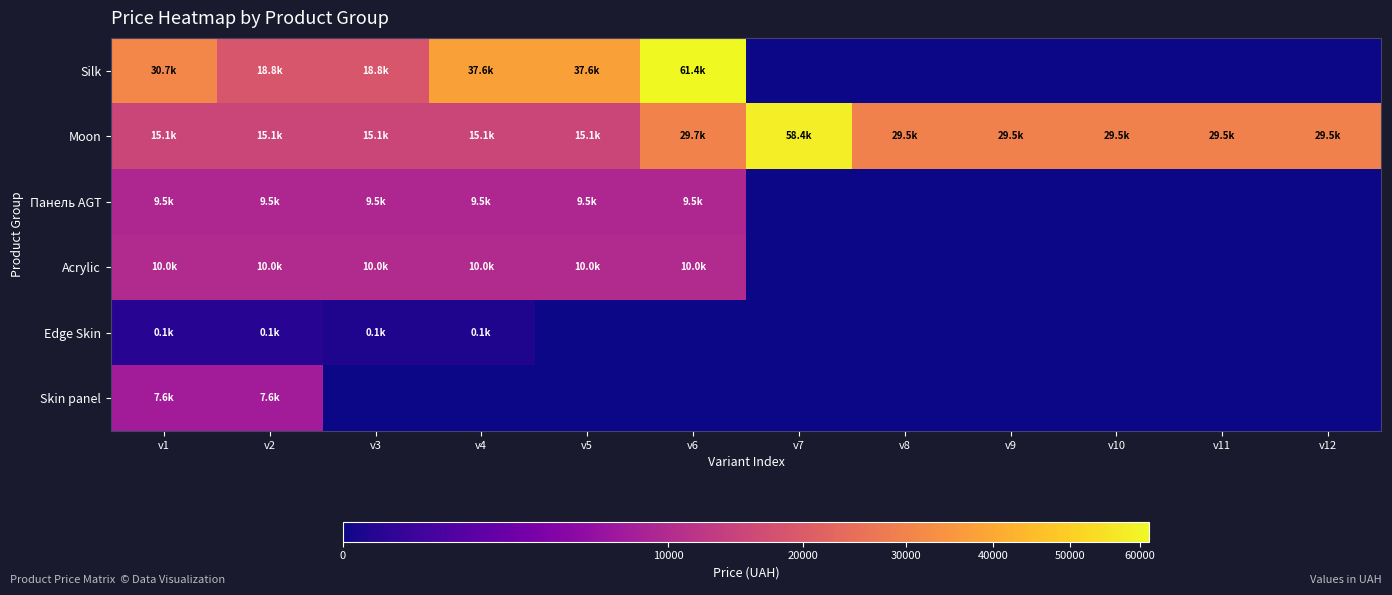

Reading right to left, list all the values displayed in this chart.

Silk: v12=0.0	v11=0.0	v10=0.0	v9=0.0	v8=0.0	v7=0.0	v6=61434.3	v5=37593.6	v4=37593.6	v3=18796.8	v2=18796.8	v1=30717.1
Moon: v12=29491.5	v11=29491.5	v10=29491.5	v9=29491.5	v8=29491.5	v7=58426.5	v6=29747.2	v5=15120.0	v4=15120.0	v3=15120.0	v2=15120.0	v1=15120.0
Панель AGT: v12=0.0	v11=0.0	v10=0.0	v9=0.0	v8=0.0	v7=0.0	v6=9480.1	v5=9480.1	v4=9480.1	v3=9480.1	v2=9480.1	v1=9480.1
Acrylic: v12=0.0	v11=0.0	v10=0.0	v9=0.0	v8=0.0	v7=0.0	v6=9975.0	v5=9975.0	v4=9975.0	v3=9975.0	v2=9975.0	v1=9975.0
Edge Skin: v12=0.0	v11=0.0	v10=0.0	v9=0.0	v8=0.0	v7=0.0	v6=0.0	v5=0.0	v4=57.0	v3=57.0	v2=114.1	v1=114.1
Skin panel: v12=0.0	v11=0.0	v10=0.0	v9=0.0	v8=0.0	v7=0.0	v6=0.0	v5=0.0	v4=0.0	v3=0.0	v2=7596.5	v1=7596.5